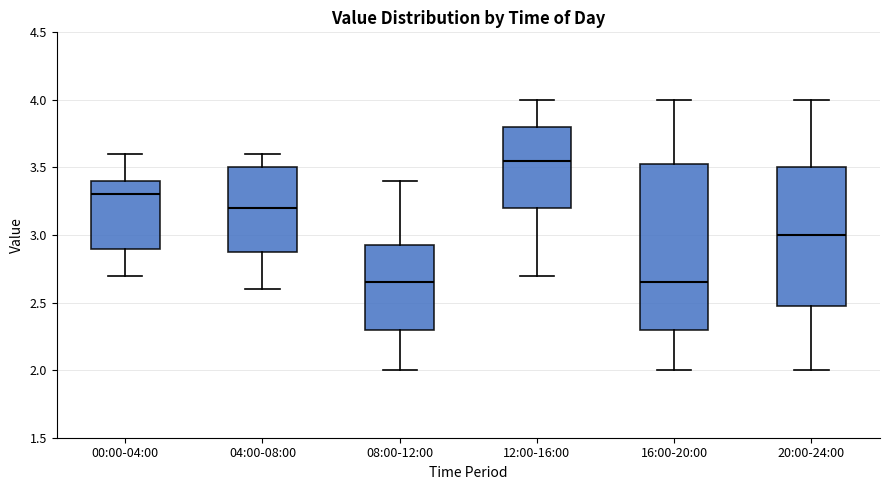

Which box is the tallest, from its lower edge to its upper edge?

16:00-20:00